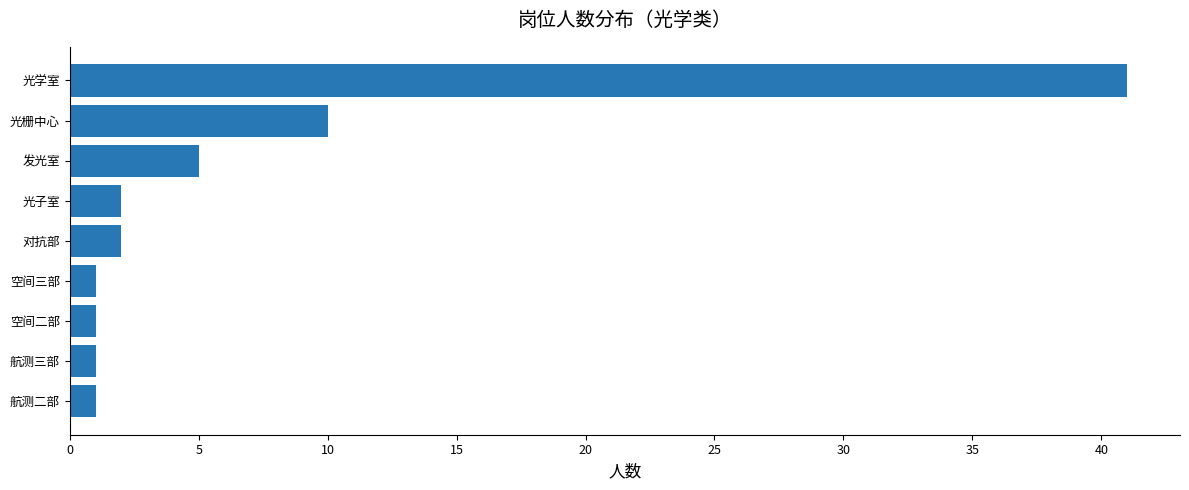

What is the sum of the values at 光子室 and 航测二部?

3